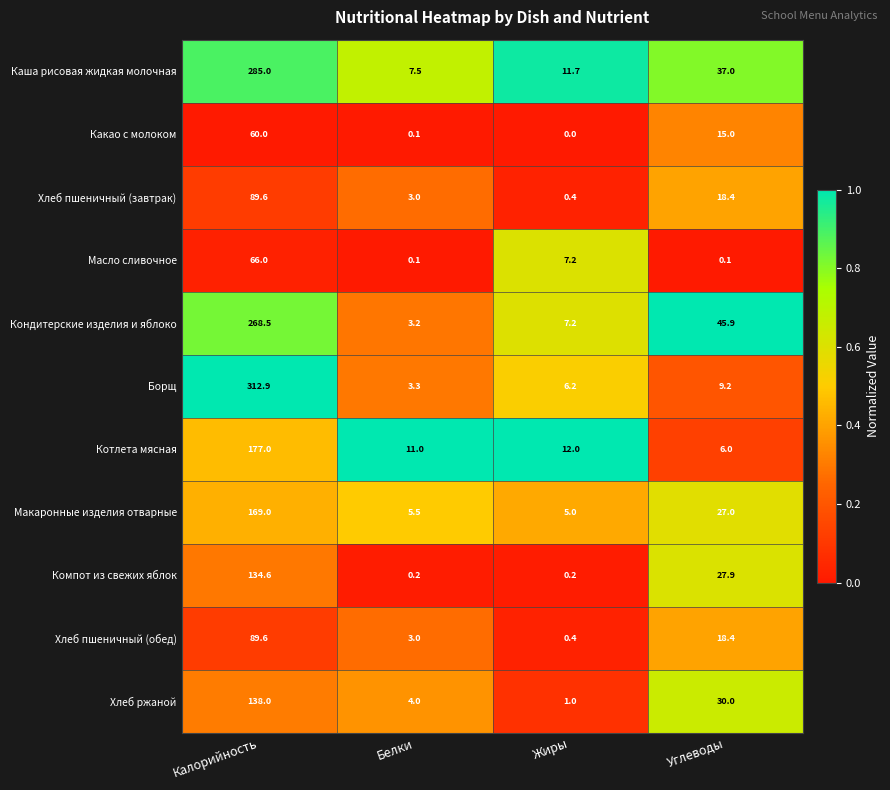

At which category is the sum across all series the highest?

Калорийность